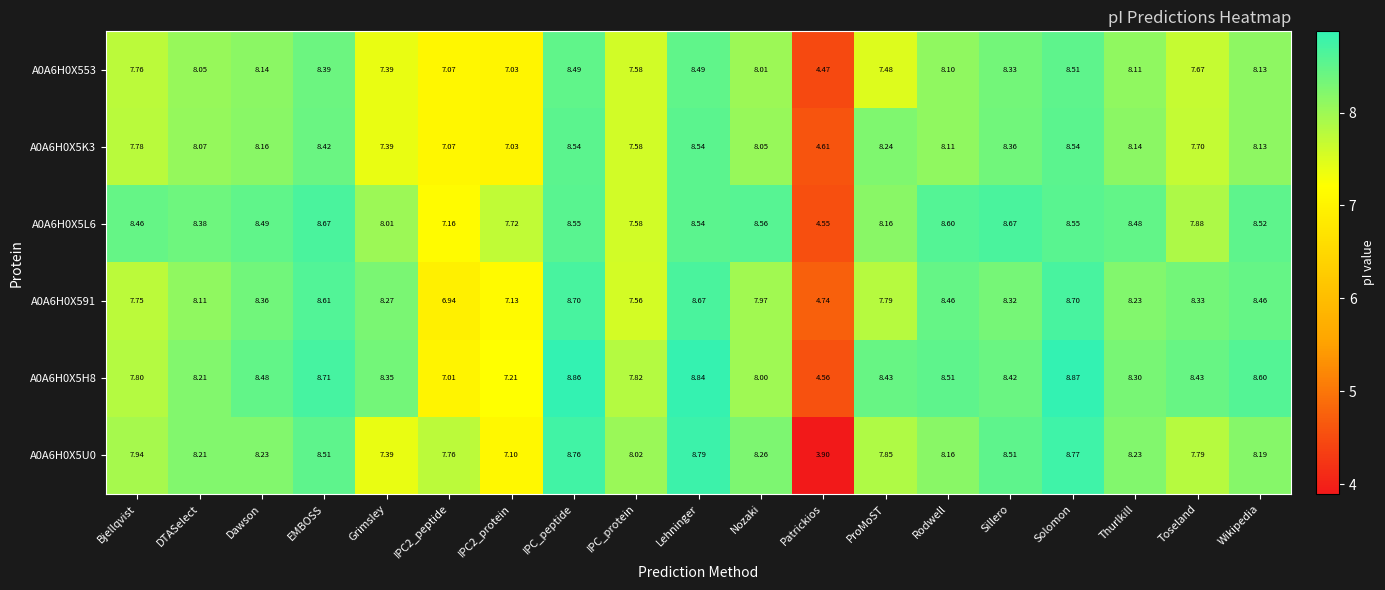

What is the minimum value shown in the chart?

3.9